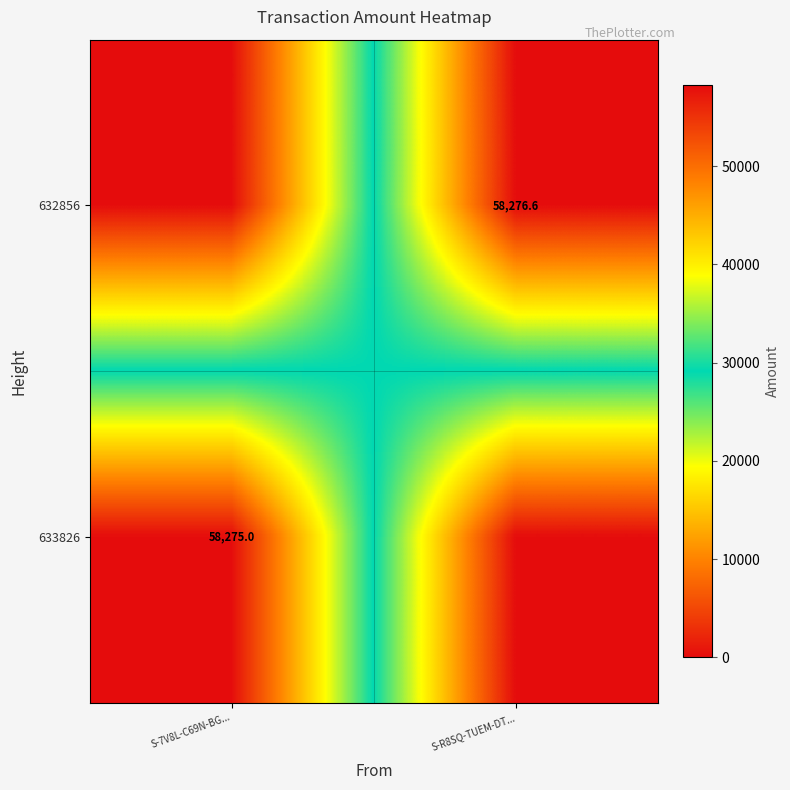

True or false: 632856 has a value of 81963.6 at S-R8SQ-TUEM-DT....

False